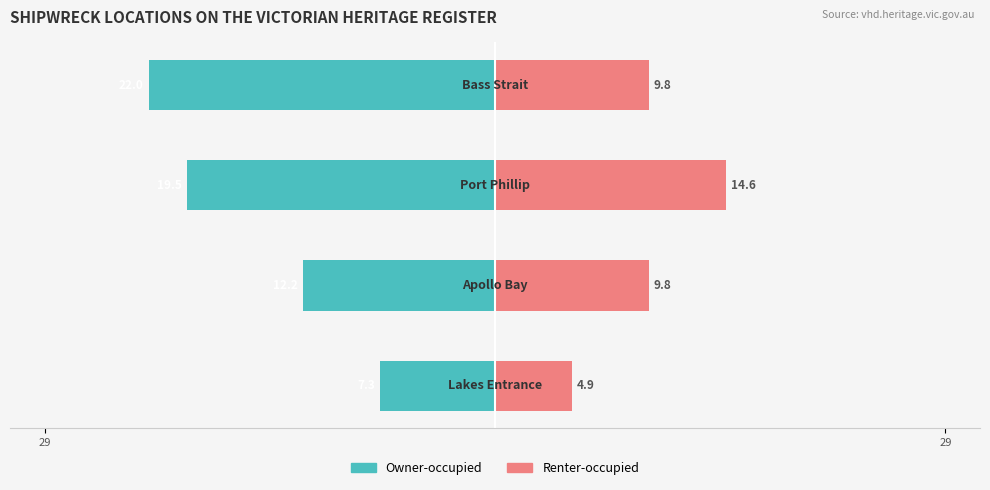

How many categories are shown in the chart?

4